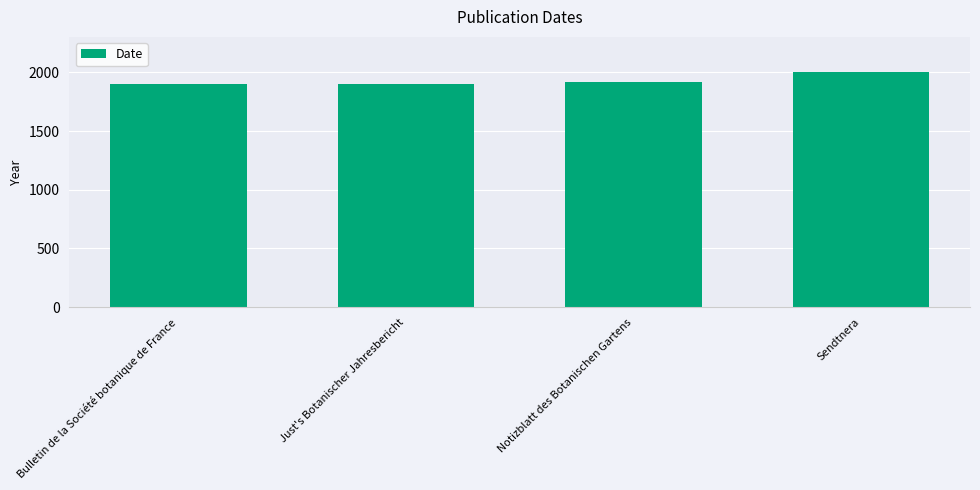

The value at Notizblatt des Botanischen Gartens is 2930. True or false?

False